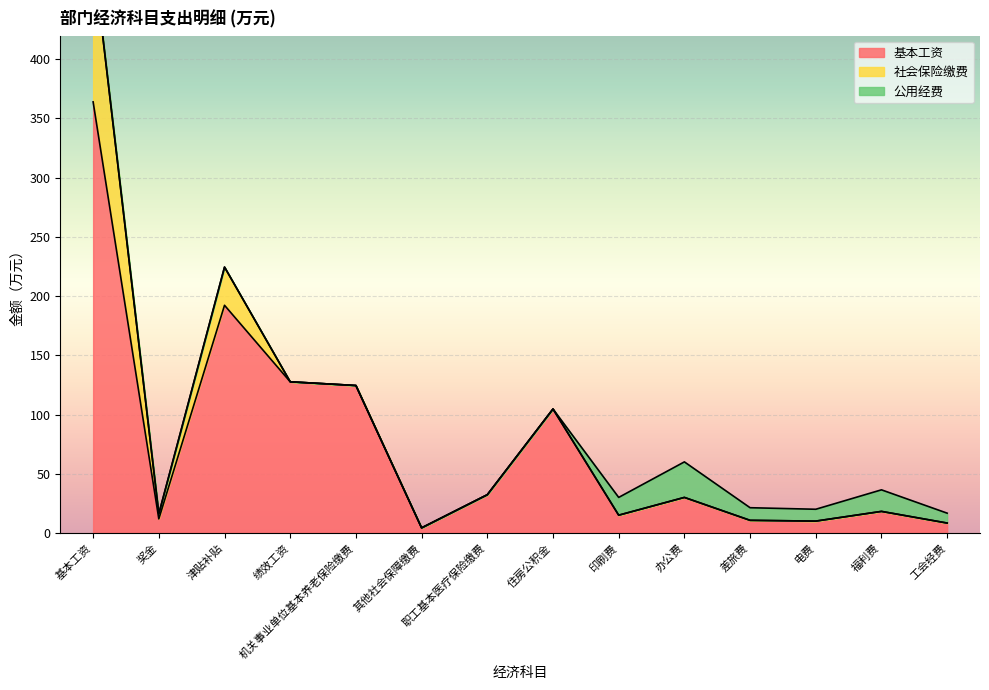

At which category is the sum across all series the highest?

基本工资